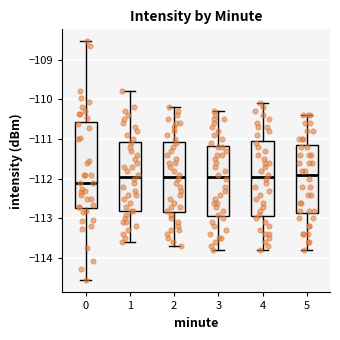

Reading left to right, read every box against the y-axis: the position of its median line, the range the box covers, and the ends of its whiskers. The values are not printed on the chart, so give them approximately, as read against the axis.

0: median -112.1, box -112.7 to -110.6, whiskers -114.6 to -108.5
1: median -111.9, box -112.8 to -111.1, whiskers -113.6 to -109.8
2: median -111.9, box -112.8 to -111.1, whiskers -113.7 to -110.2
3: median -111.9, box -112.9 to -111.2, whiskers -113.8 to -110.3
4: median -111.9, box -112.9 to -111.0, whiskers -113.8 to -110.1
5: median -111.9, box -112.8 to -111.1, whiskers -113.8 to -110.4